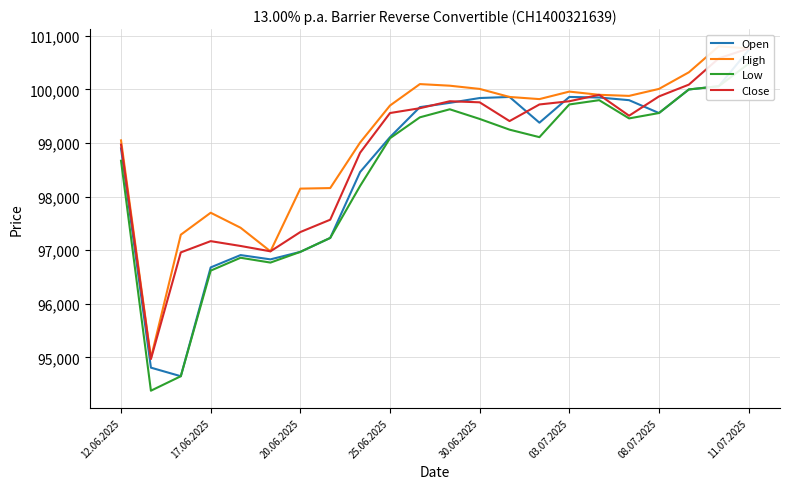

What is the value of the High point at the 8th from the left?

98160